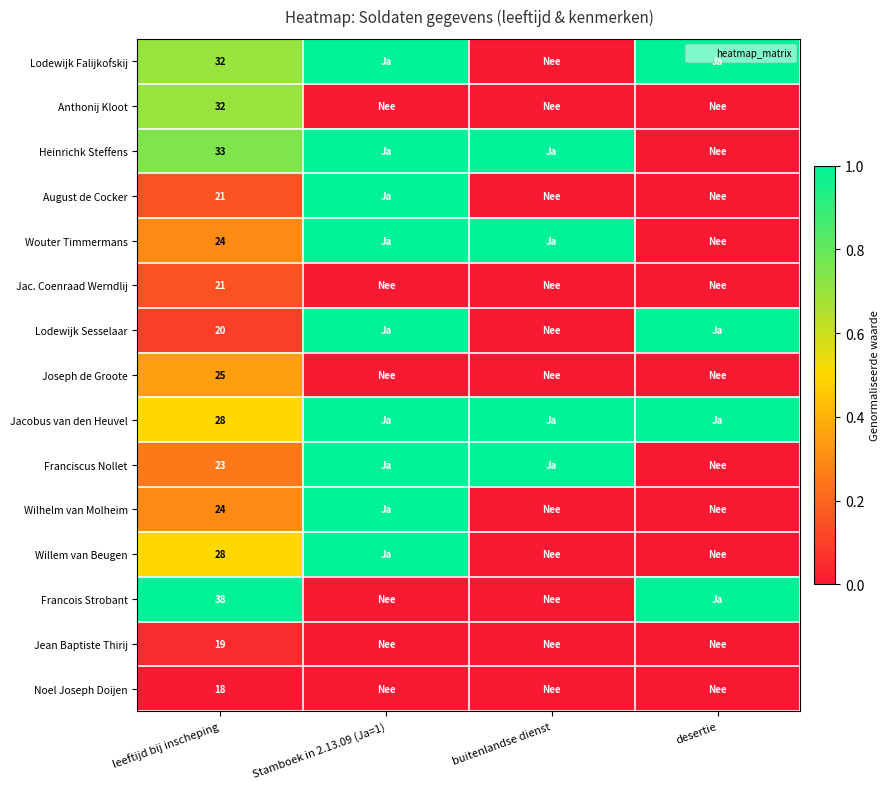

Is the value of Wouter Timmermans at buitenlandse dienst greater than the value of Francois Strobant at buitenlandse dienst?

Yes